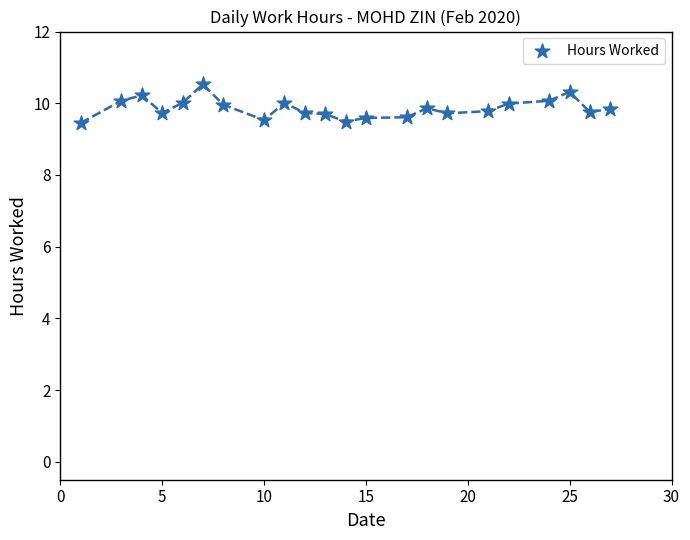

What is the range of Y values (max minus min)?

1.1